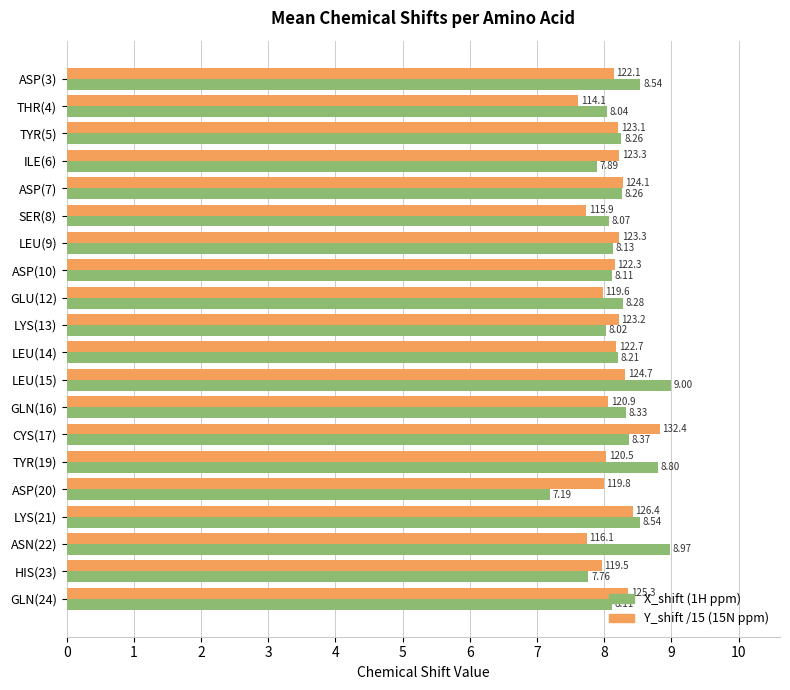

What is the total value across all series at LYS(13)?

16.2